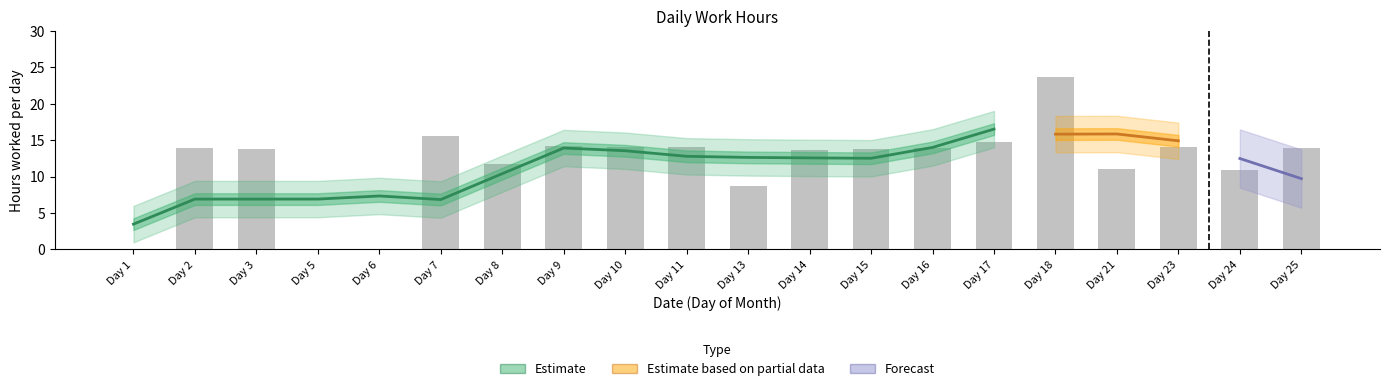

Approximately how many times larger is the value at Day 9 compared to Day 23?

1.0